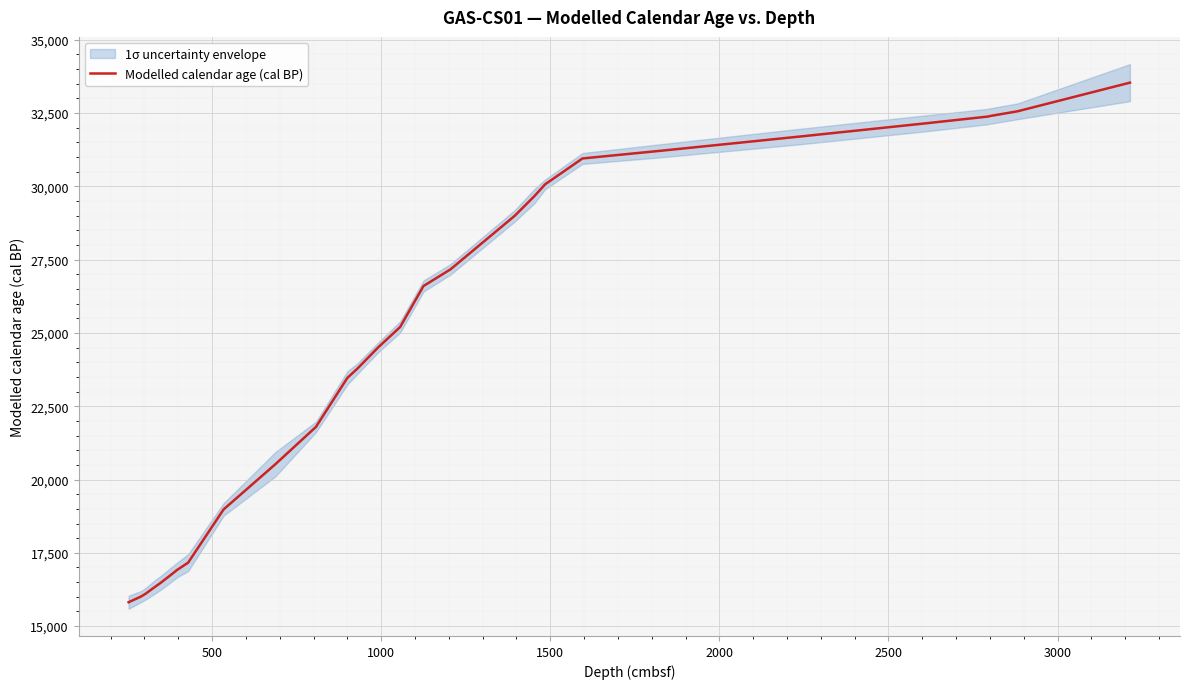

True or false: there are more than 0 points higher than both neighbors.

False